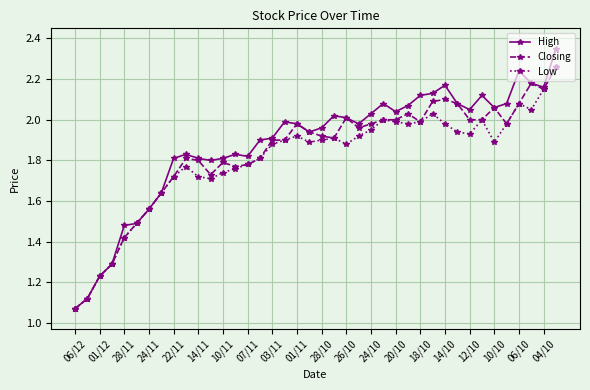

True or false: High has more than 1 points higher than both neighbors.

True